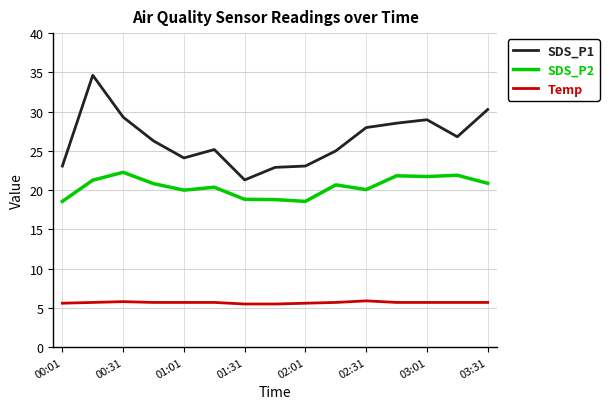

True or false: SDS_P1 and SDS_P2 intersect in this chart.

False